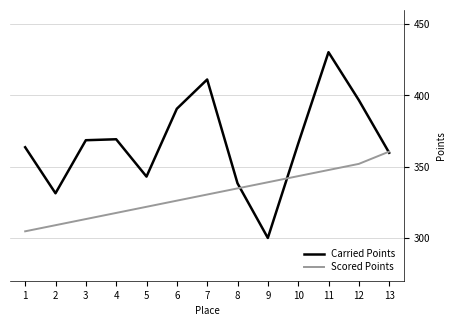

Between 5 and 12, which series saw the biggest shift?

Carried Points